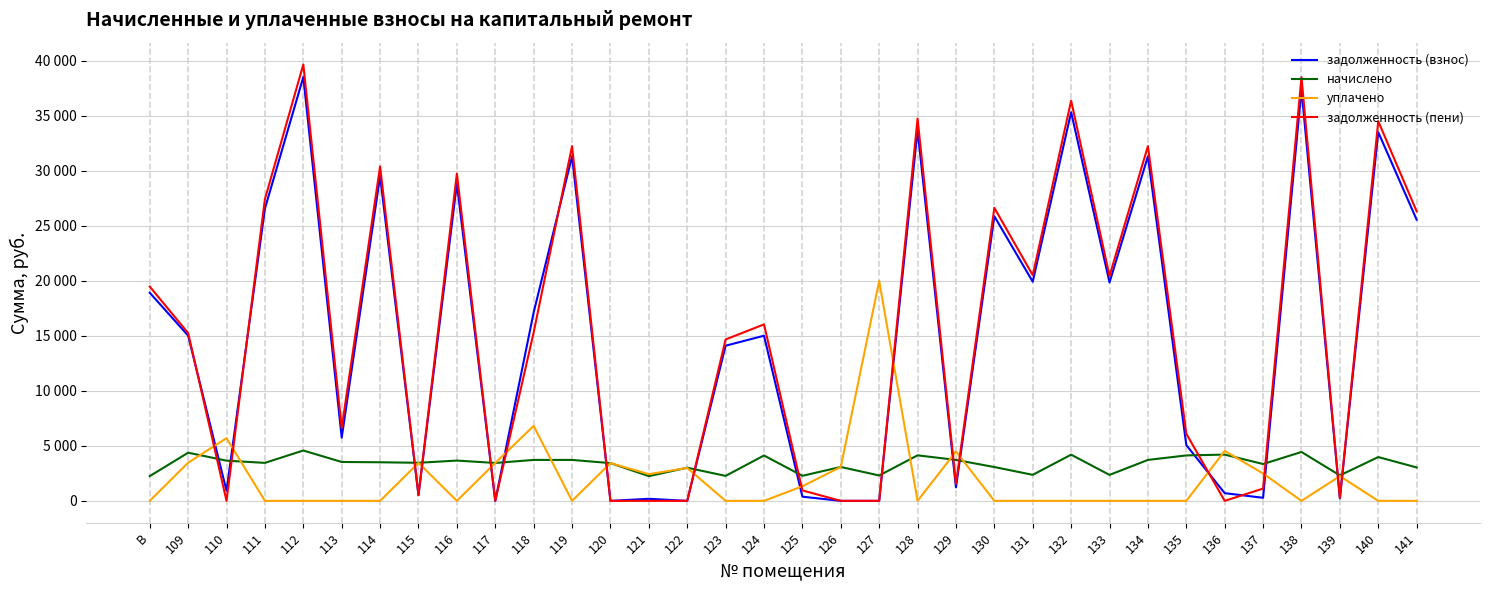

Which label corresponds to the largest value in the chart?

112